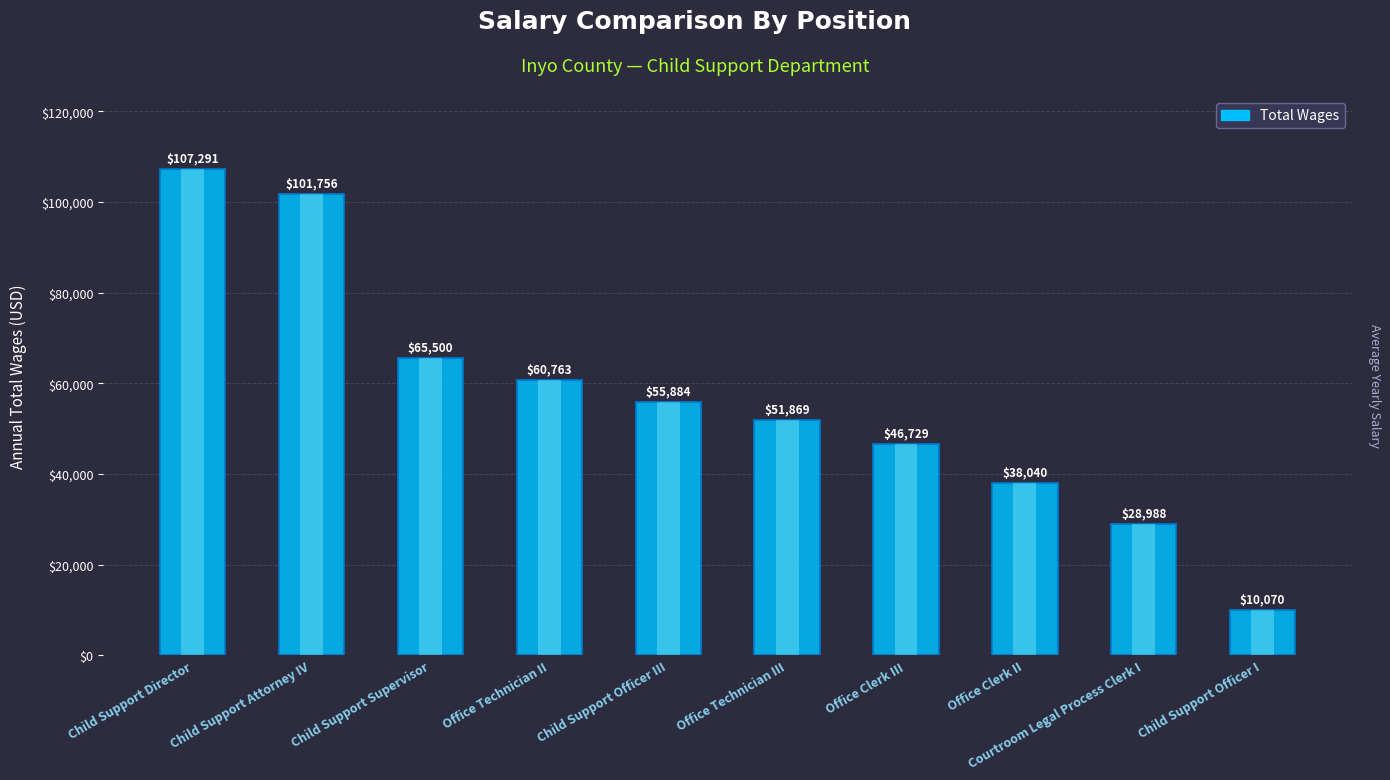

What is the label of the 3rd bar from the left?

Child Support Supervisor